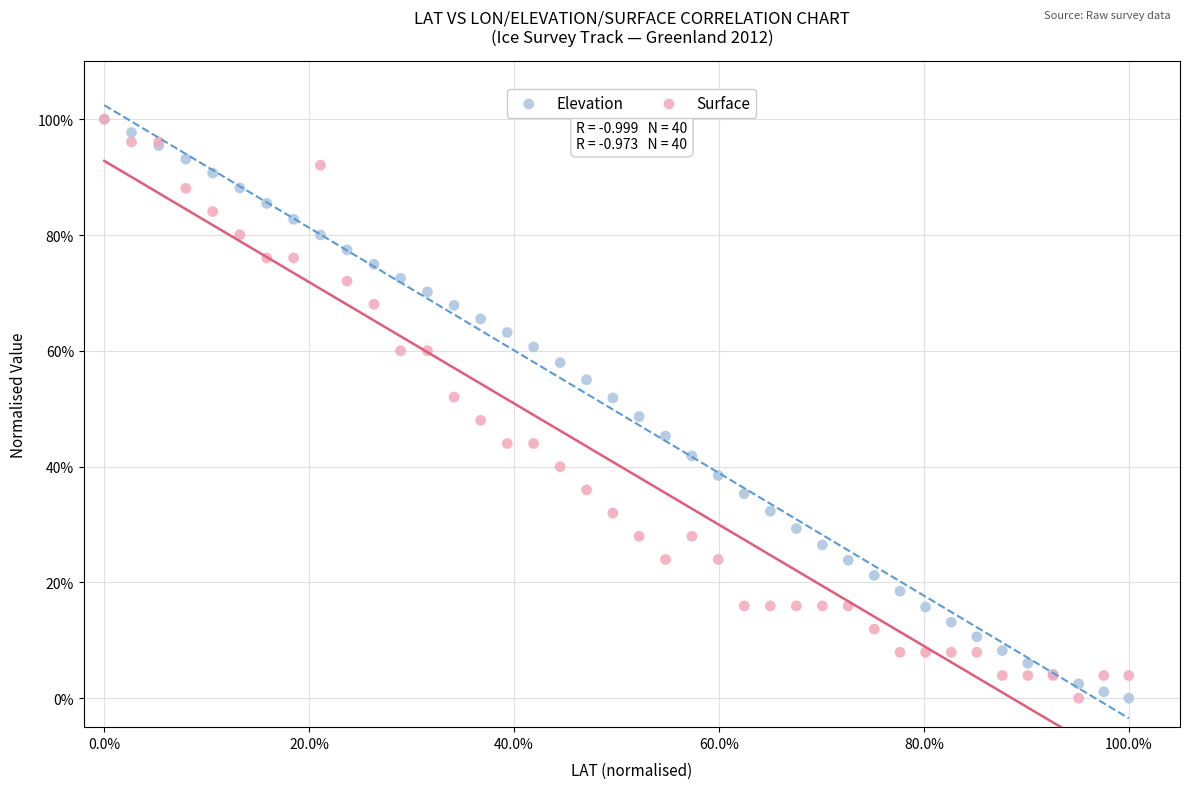

What are all the series names shown in the legend?

Elevation, Surface